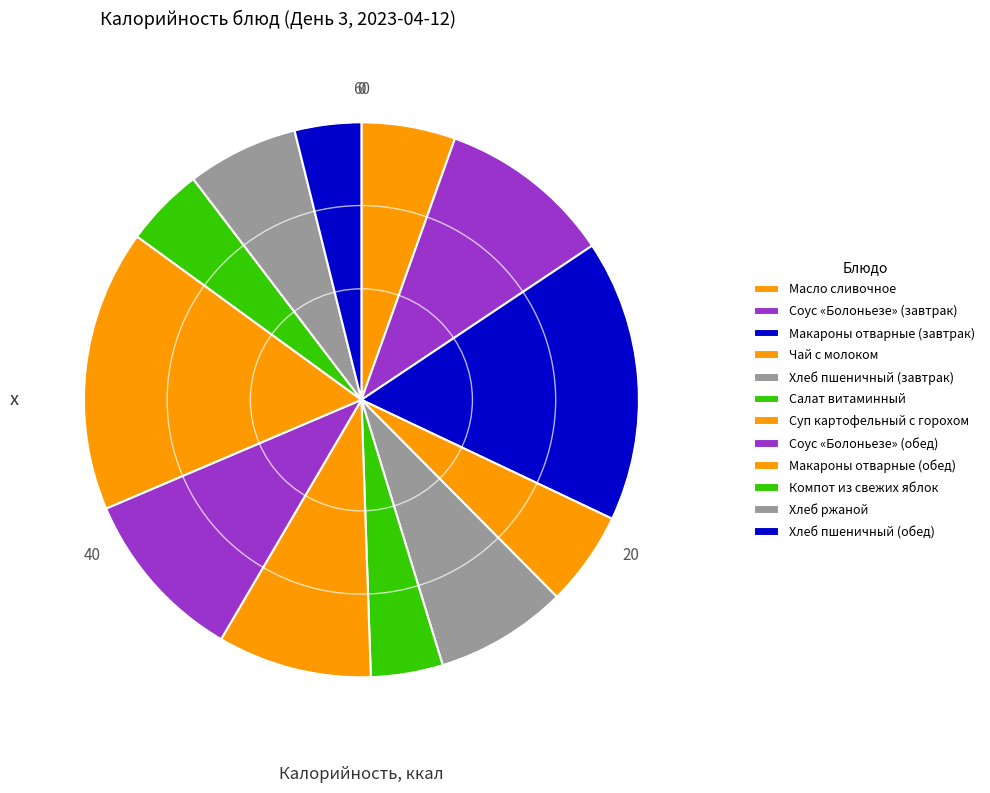

Which has a higher value, Салат витаминный or Макароны отварные (обед)?

Макароны отварные (обед)